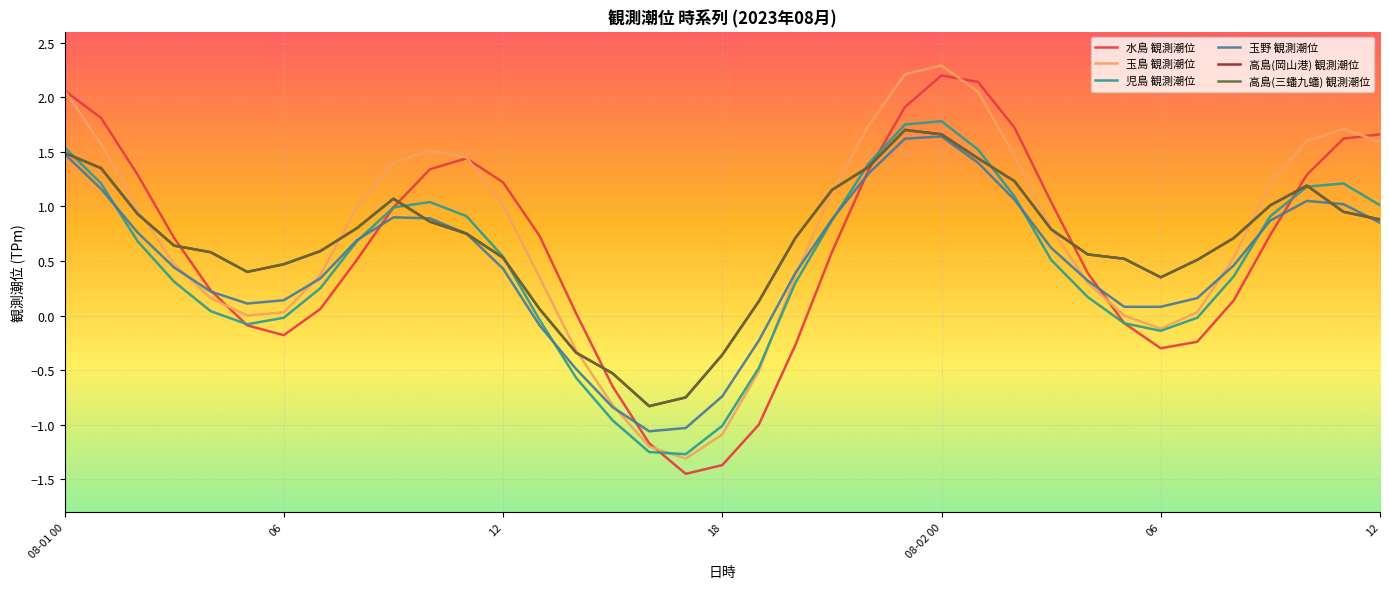

Reading right to left, what are all the values shown in this chart?

水島 観測潮位: 12=1.7	11=1.6	10=1.3	09=0.7	08=0.1	07=-0.2	06=-0.3	05=-0.1	04=0.4	03=1.0	02=1.7	01=2.1	08-02 00=2.2	23=1.9	22=1.3	21=0.6	20=-0.3	19=-1.0	18=-1.4	17=-1.4	16=-1.2	15=-0.7	14=0.0	13=0.7	12=1.2	11=1.4	10=1.3	09=1.0	08=0.5	07=0.1	06=-0.2	05=-0.1	04=0.2	03=0.7	02=1.3	01=1.8	08-01 00=2.1
玉島 観測潮位: 12=1.6	11=1.7	10=1.6	09=1.2	08=0.5	07=0.0	06=-0.1	05=0.0	04=0.3	03=0.8	02=1.5	01=2.0	08-02 00=2.3	23=2.2	22=1.7	21=1.1	20=0.4	19=-0.5	18=-1.1	17=-1.3	16=-1.2	15=-0.8	14=-0.3	13=0.3	12=1.0	11=1.4	10=1.5	09=1.4	08=1.0	07=0.4	06=0.0	05=0.0	04=0.2	03=0.5	02=1.0	01=1.6	08-01 00=2.1
児島 観測潮位: 12=1.0	11=1.2	10=1.2	09=0.9	08=0.4	07=-0.0	06=-0.1	05=-0.1	04=0.2	03=0.5	02=1.1	01=1.5	08-02 00=1.8	23=1.8	22=1.4	21=0.9	20=0.3	19=-0.5	18=-1.0	17=-1.3	16=-1.2	15=-1.0	14=-0.6	13=-0.0	12=0.5	11=0.9	10=1.0	09=1.0	08=0.7	07=0.2	06=-0.0	05=-0.1	04=0.0	03=0.3	02=0.7	01=1.2	08-01 00=1.5
玉野 観測潮位: 12=0.8	11=1.0	10=1.1	09=0.9	08=0.5	07=0.2	06=0.1	05=0.1	04=0.3	03=0.6	02=1.1	01=1.4	08-02 00=1.6	23=1.6	22=1.3	21=0.9	20=0.4	19=-0.2	18=-0.7	17=-1.0	16=-1.1	15=-0.8	14=-0.5	13=-0.1	12=0.4	11=0.8	10=0.9	09=0.9	08=0.7	07=0.3	06=0.1	05=0.1	04=0.2	03=0.4	02=0.8	01=1.2	08-01 00=1.5
高島(岡山港) 観測潮位: 12=0.9	11=0.9	10=1.2	09=1.0	08=0.7	07=0.5	06=0.3	05=0.5	04=0.6	03=0.8	02=1.2	01=1.4	08-02 00=1.7	23=1.7	22=1.4	21=1.1	20=0.7	19=0.1	18=-0.4	17=-0.8	16=-0.8	15=-0.5	14=-0.3	13=0.1	12=0.5	11=0.8	10=0.9	09=1.1	08=0.8	07=0.6	06=0.5	05=0.4	04=0.6	03=0.6	02=0.9	01=1.4	08-01 00=1.5
高島(三蟠九蟠) 観測潮位: 12=0.9	11=0.9	10=1.2	09=1.0	08=0.7	07=0.5	06=0.3	05=0.5	04=0.6	03=0.8	02=1.2	01=1.4	08-02 00=1.7	23=1.7	22=1.4	21=1.1	20=0.7	19=0.1	18=-0.4	17=-0.8	16=-0.8	15=-0.5	14=-0.3	13=0.1	12=0.5	11=0.8	10=0.9	09=1.1	08=0.8	07=0.6	06=0.5	05=0.4	04=0.6	03=0.6	02=0.9	01=1.4	08-01 00=1.5